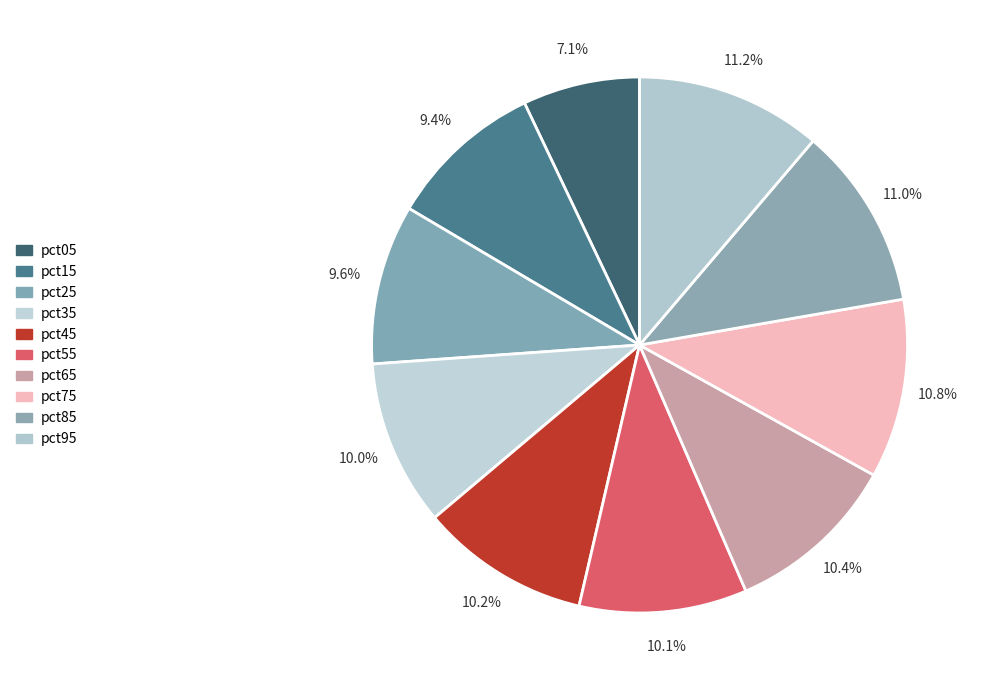

How many slices are in this pie chart?

10